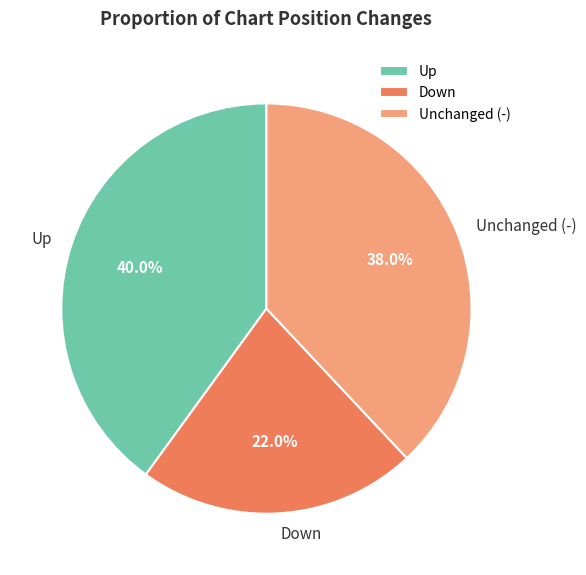

Does Down represent more than half of the total?

No